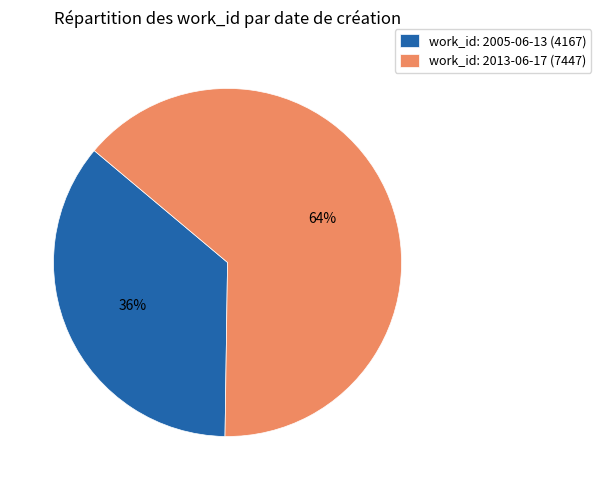

Which category accounts for the majority?

work_id: 2013-06-17 (7447)